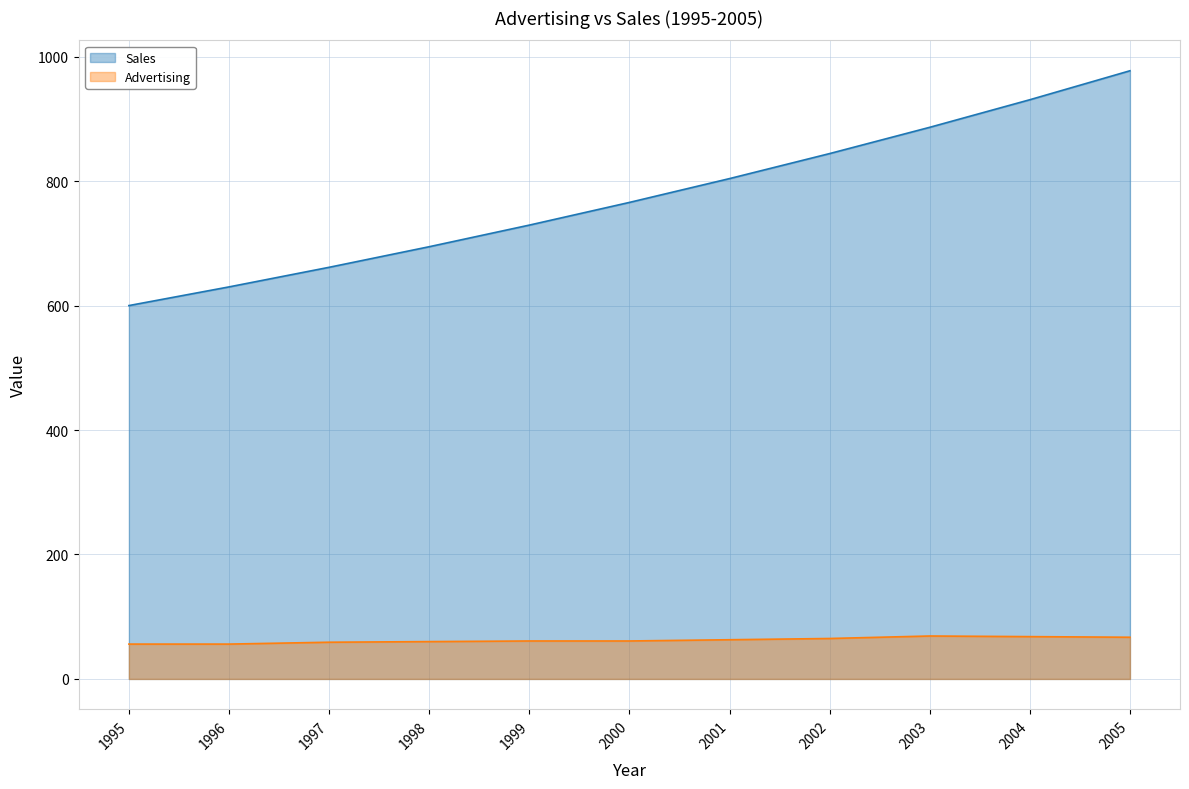

Is it true that Advertising equals 19.4 at 2000?

False